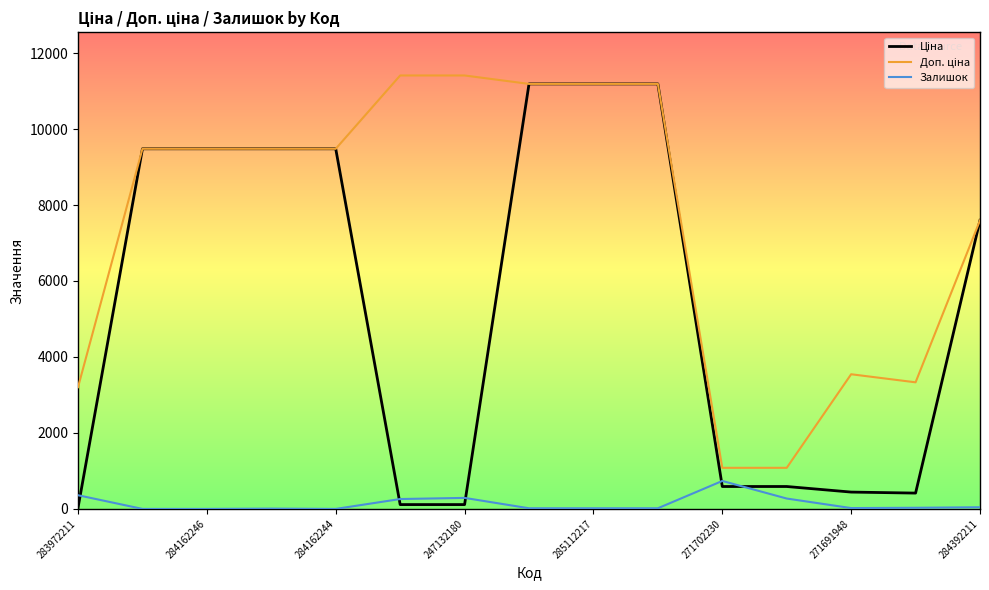

What is the maximum value shown in the chart?

11410.0